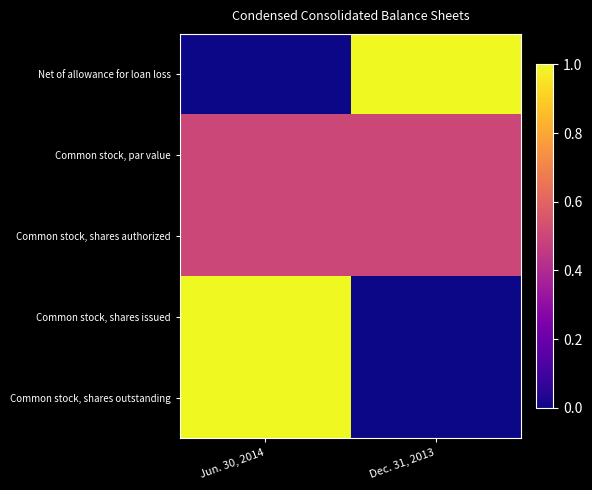

What is the total value across all series at Dec. 31, 2013?

2.0